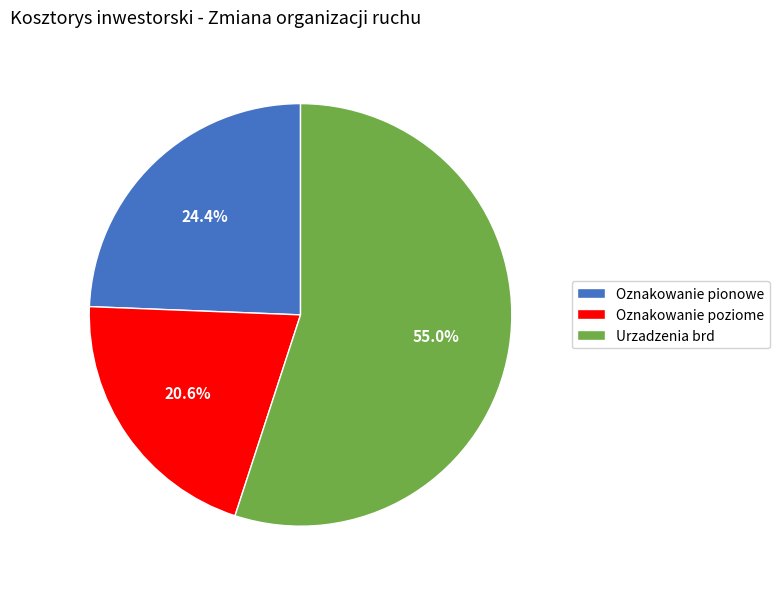

What is the ratio of the value at Oznakowanie pionowe to the value at Urzadzenia brd?

0.4